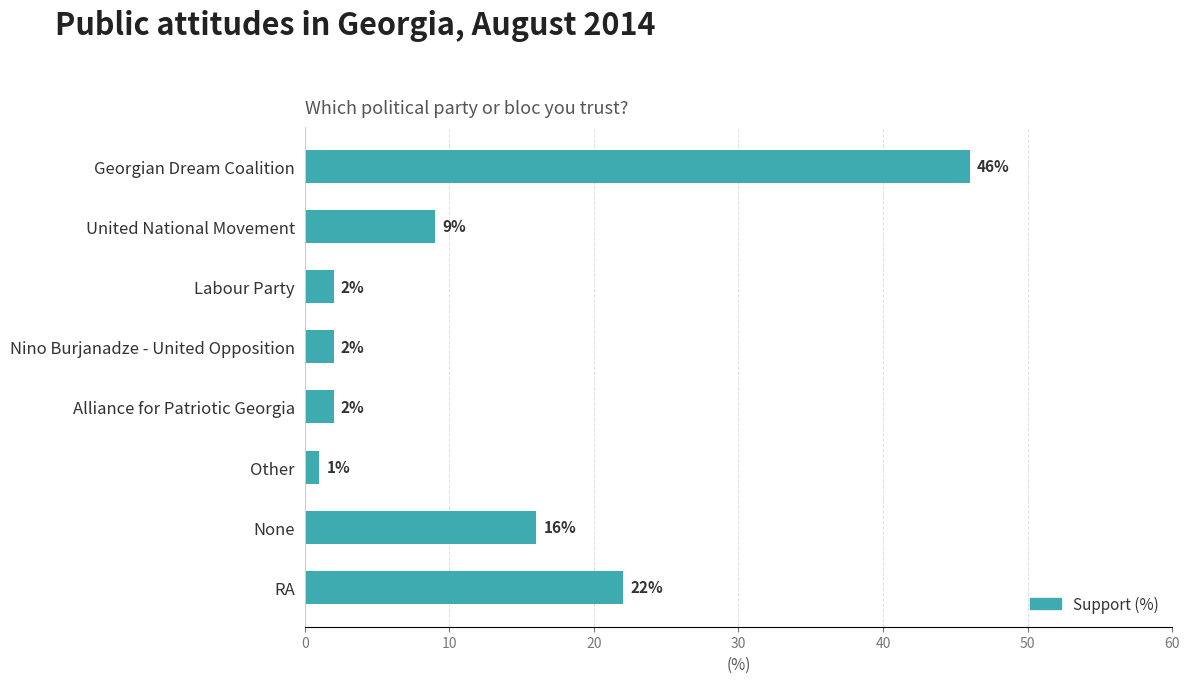

How many bars are there in total?

8